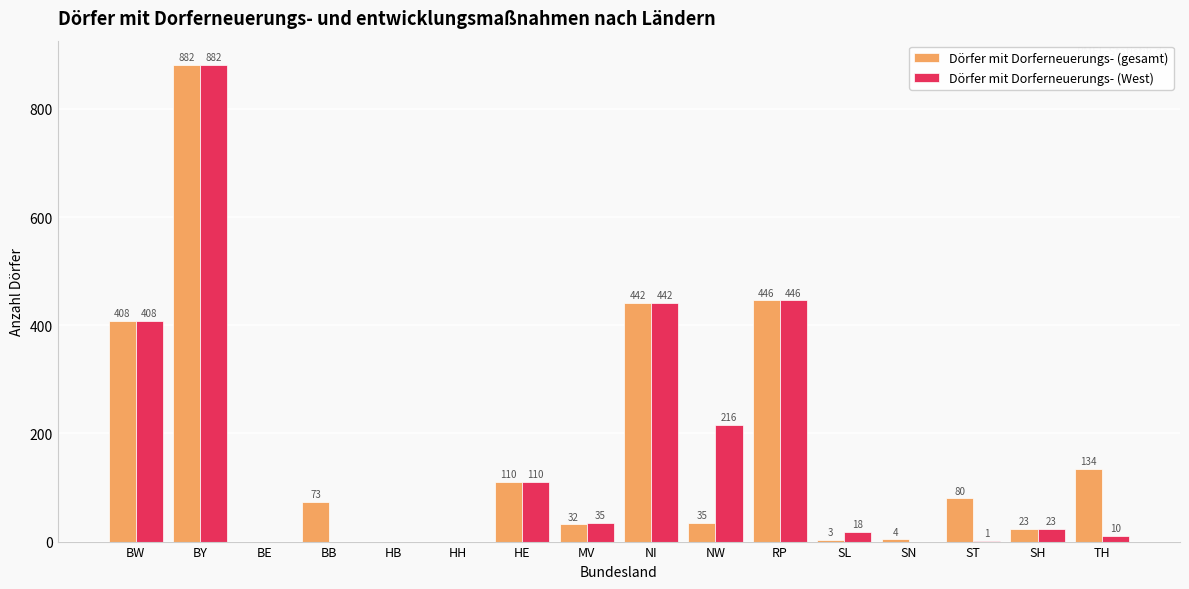

Reading left to right, list all the values displayed in this chart.

Dörfer mit Dorferneuerungs- (gesamt): BW=408	BY=882	BE=0	BB=73	HB=0	HH=0	HE=110	MV=32	NI=442	NW=35	RP=446	SL=3	SN=4	ST=80	SH=23	TH=134
Dörfer mit Dorferneuerungs- (West): BW=408	BY=882	BE=0	BB=0	HB=0	HH=0	HE=110	MV=35	NI=442	NW=216	RP=446	SL=18	SN=0	ST=1	SH=23	TH=10